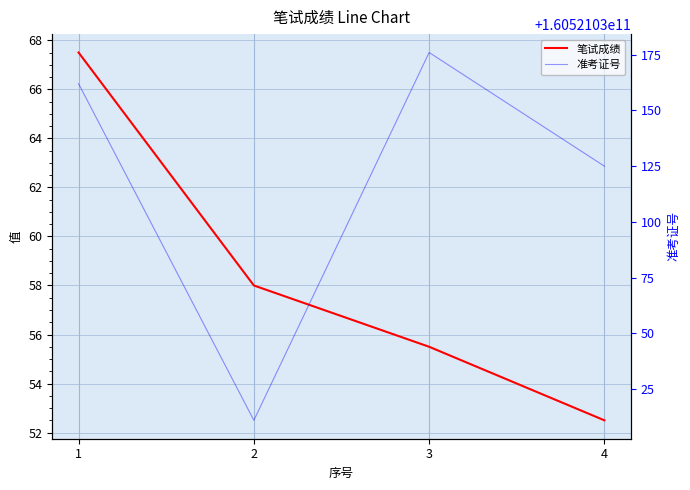

Is it true that 笔试成绩 equals 87.6 at 4?

False